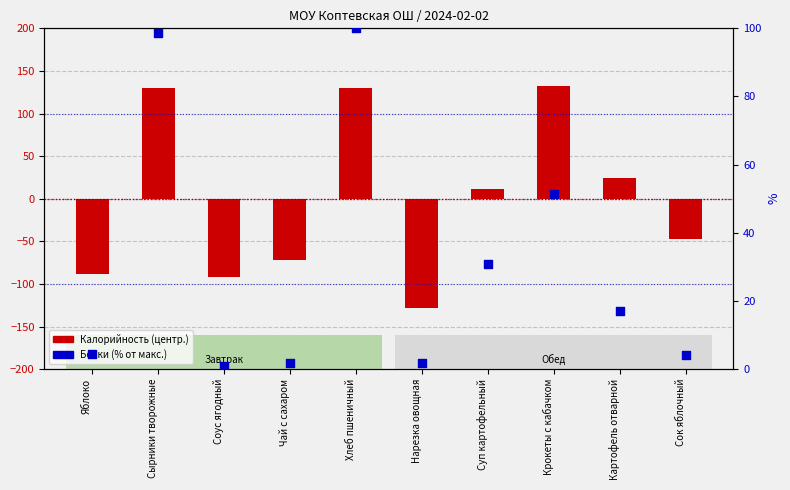

Which series has the largest total across all categories?

Белки (% от макс.)